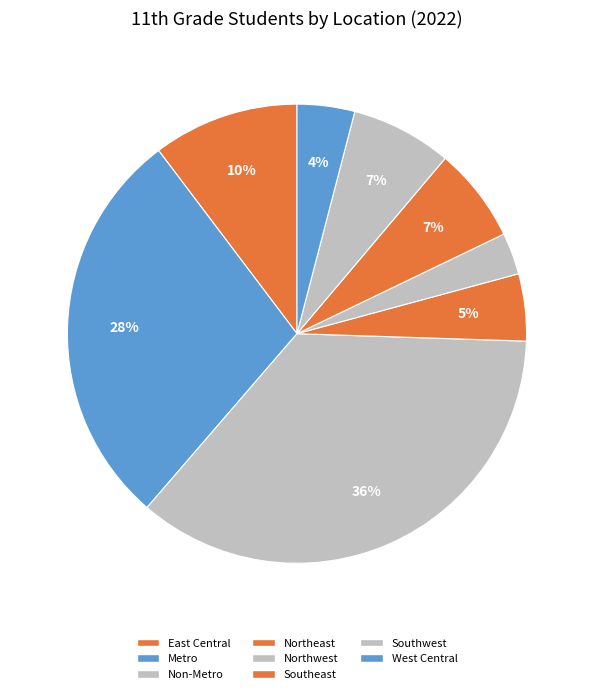

To the nearest percent, what is the combined percentage of Southeast and Metro?

35%